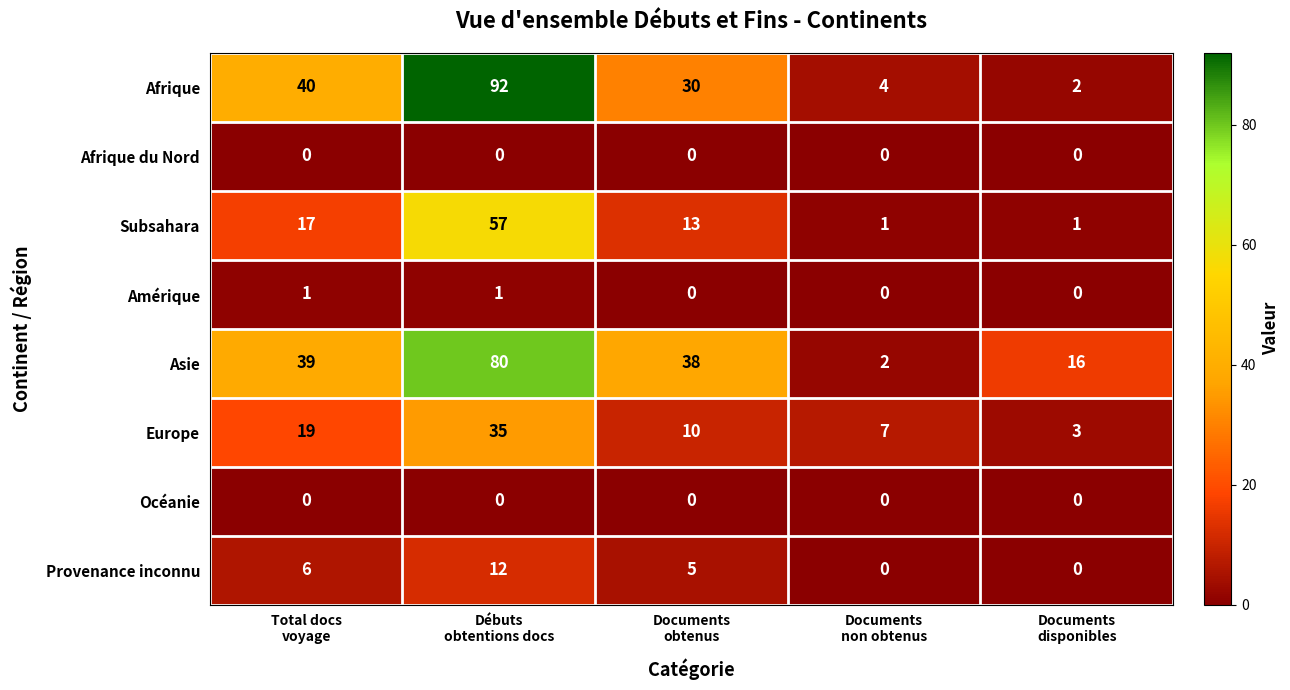

Which series has the largest total across all categories?

Asie